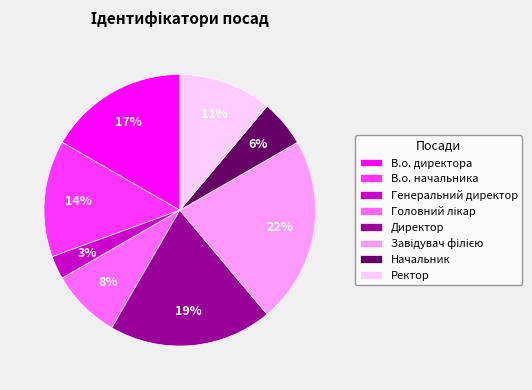

The В.о. директора slice represents 9% of the pie. True or false?

False